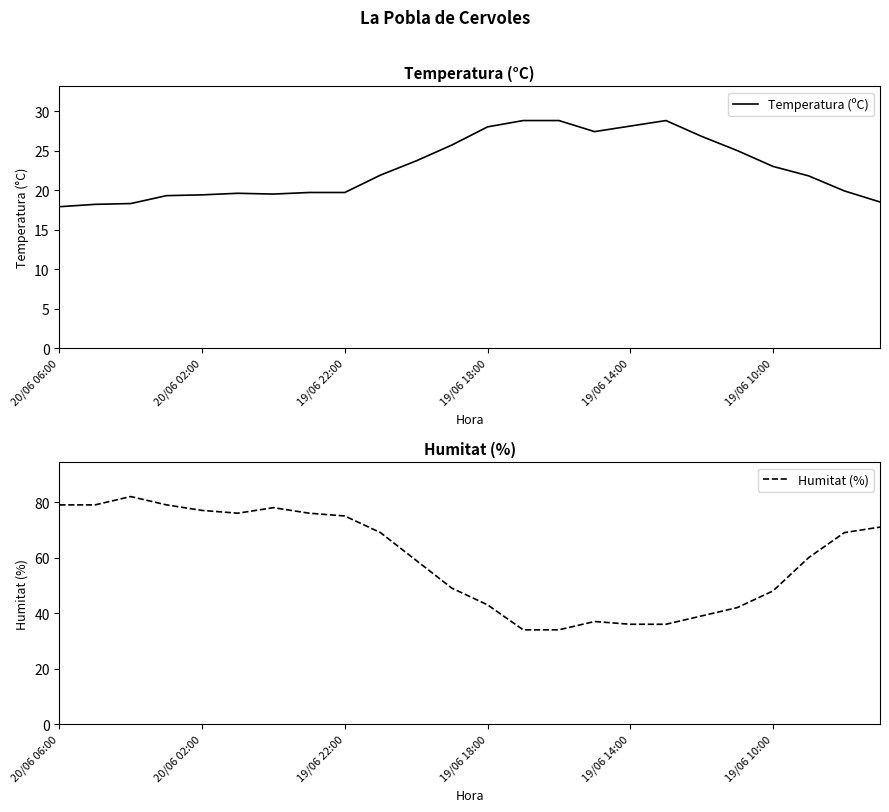

True or false: Temperatura (ºC) has a value of 28.1 at 19/06 14:00.

True